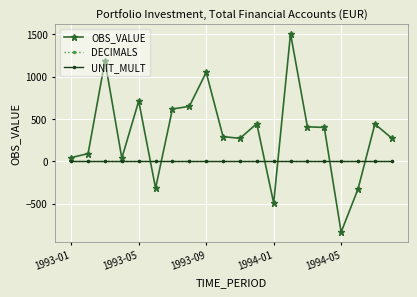

Does the chart display data point markers on the line(s)?

Yes